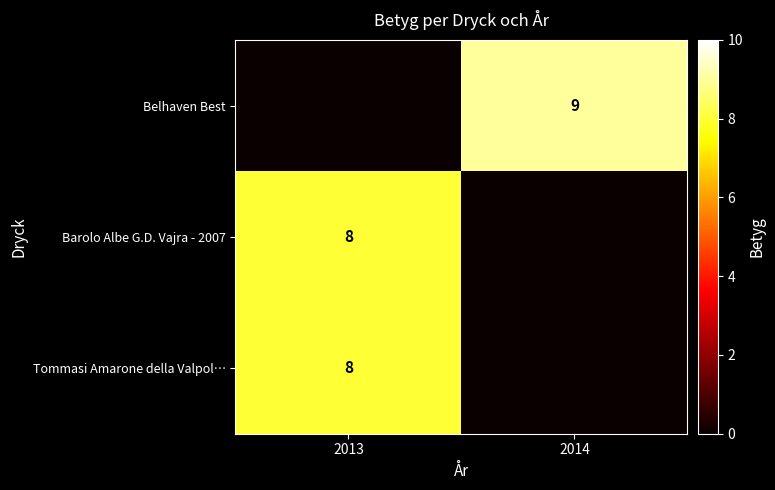

Which category has the highest value across all series?

2014